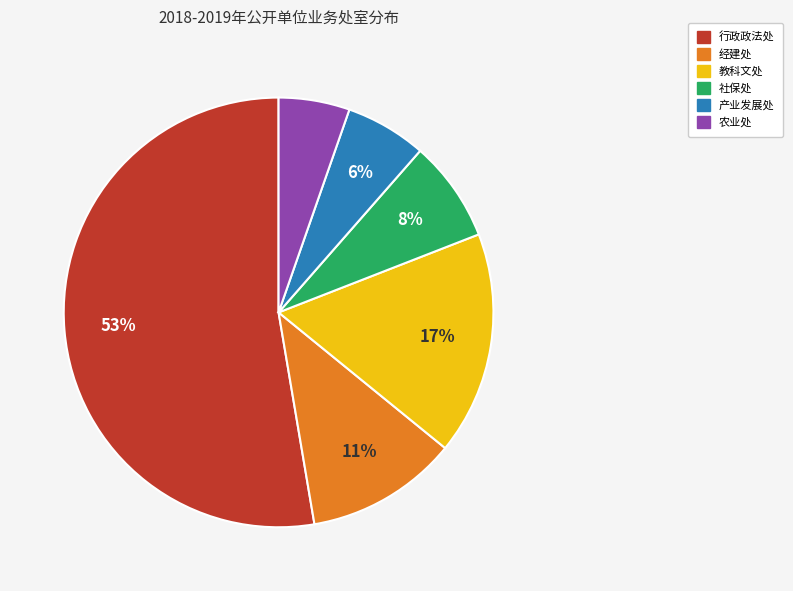

Rank the categories by value from lowest to highest.

农业处, 产业发展处, 社保处, 经建处, 教科文处, 行政政法处